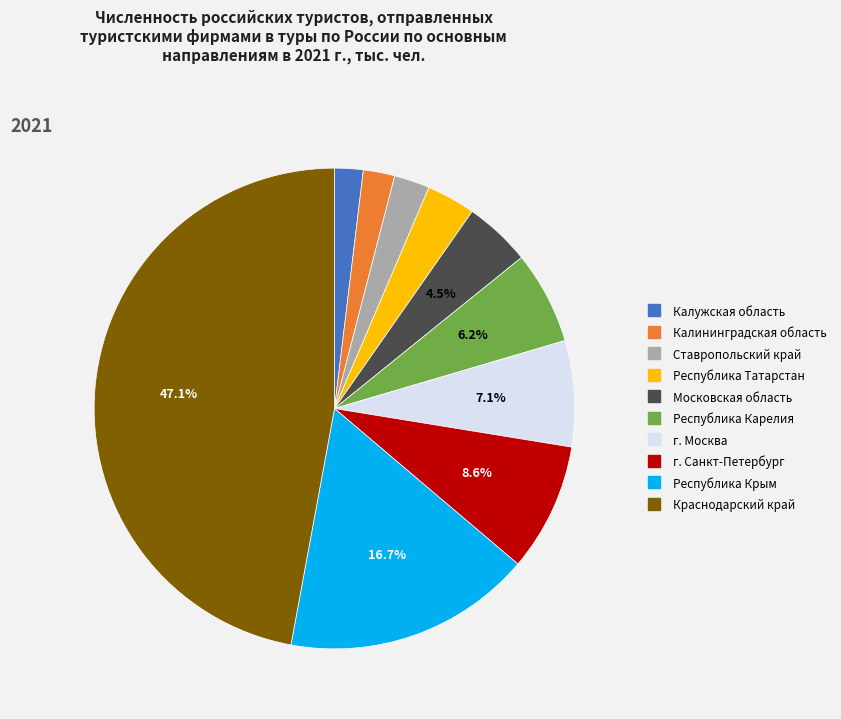

Does Республика Крым represent more than half of the total?

No